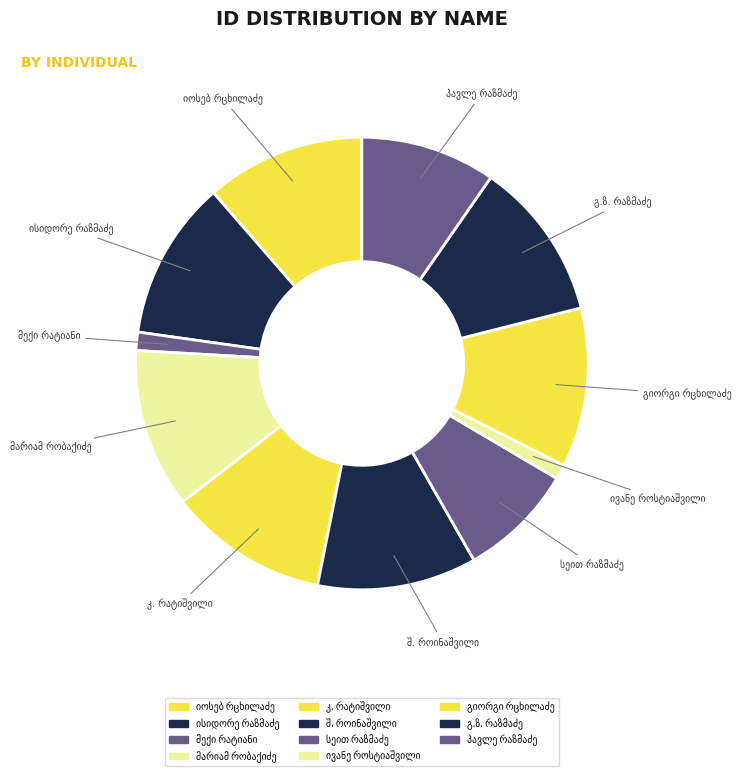

Is there any slice that represents more than half of the pie?

No